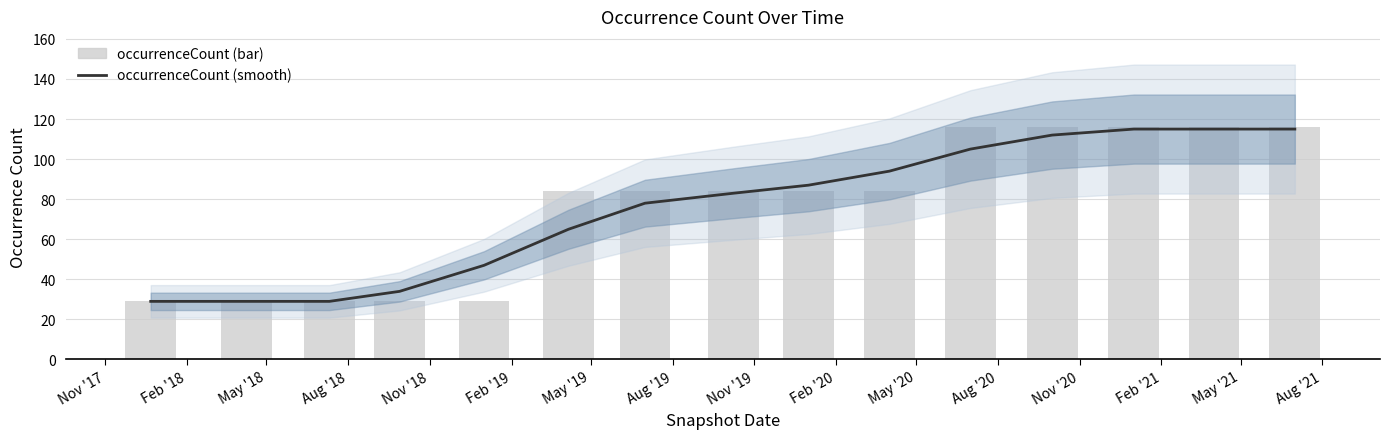

At which label does occurrenceCount (smooth) first exceed 83?

Nov '19